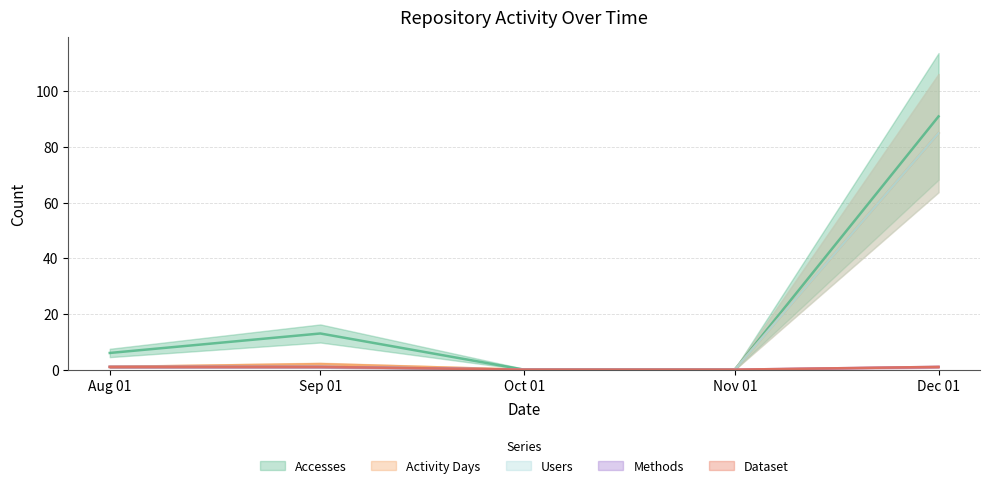

What is the difference between the maximum and second lowest values in the Accesses series?

91